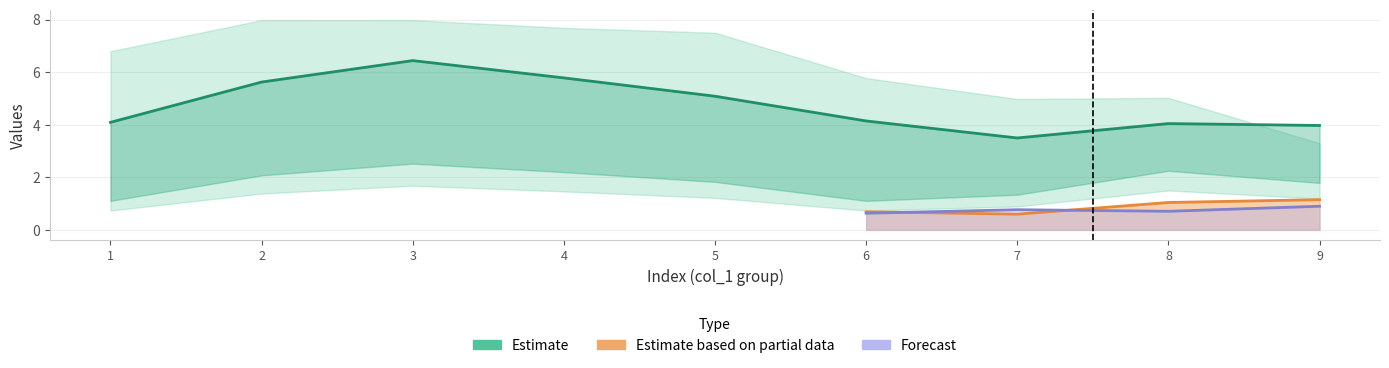

What is the value of the col_2 point at the 4th from the left?

6